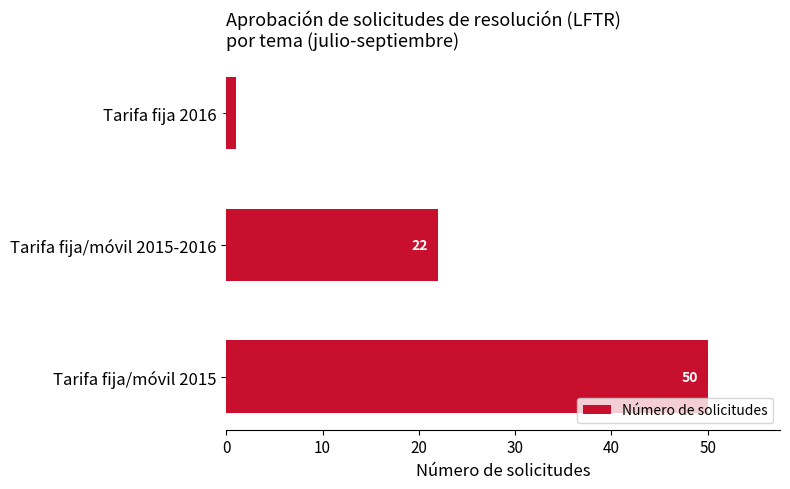

What is the change in value from Tarifa fija/móvil 2015 to Tarifa fija/móvil 2015-2016?

-28